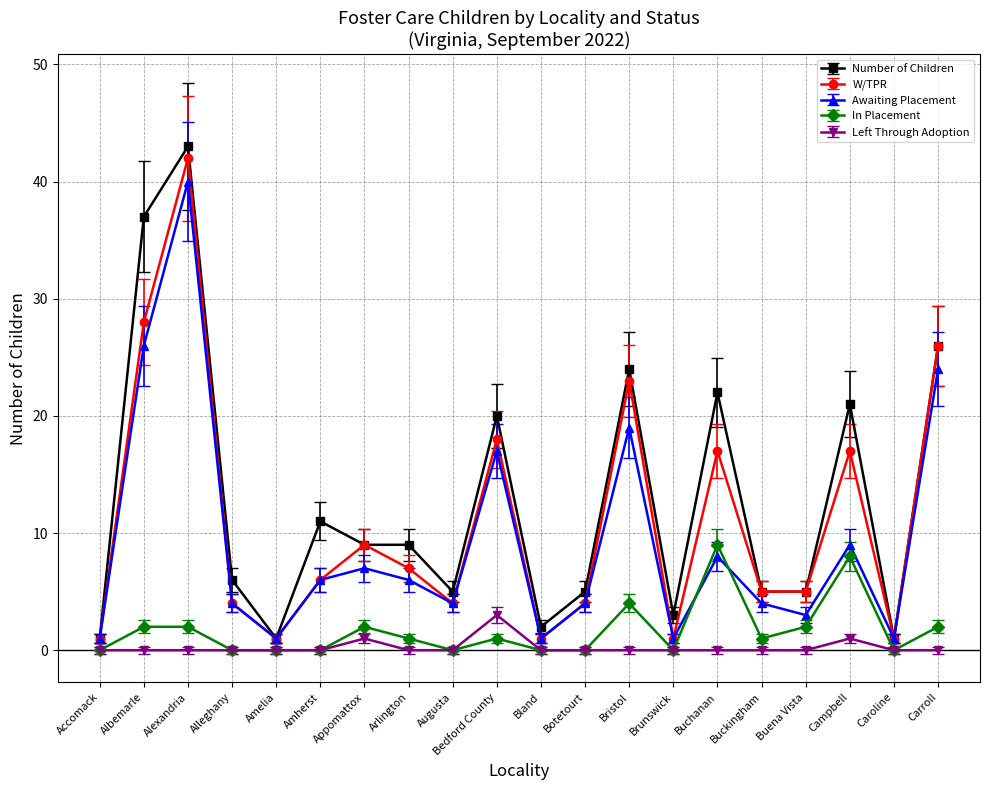

What is the total value across all series at Botetourt?

13